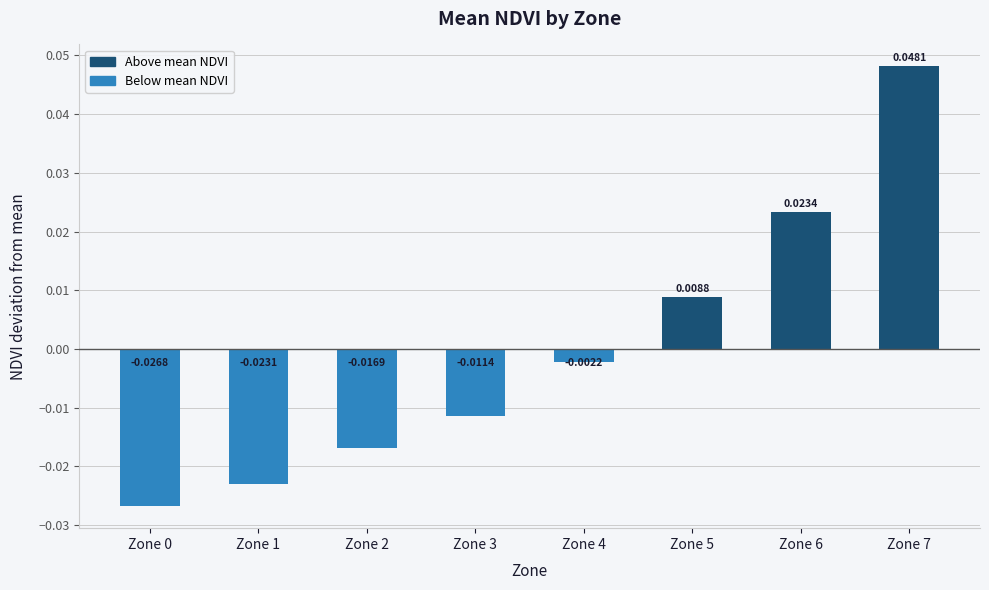

Between Zone 5 and Zone 0, which is larger?

Zone 5